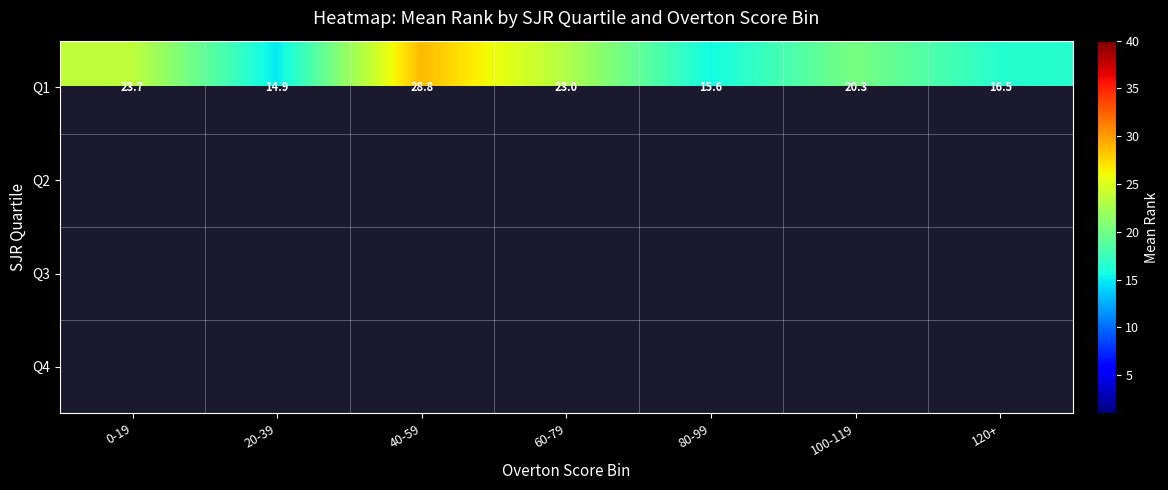

How many values in the Q1 series exceed 20?

4